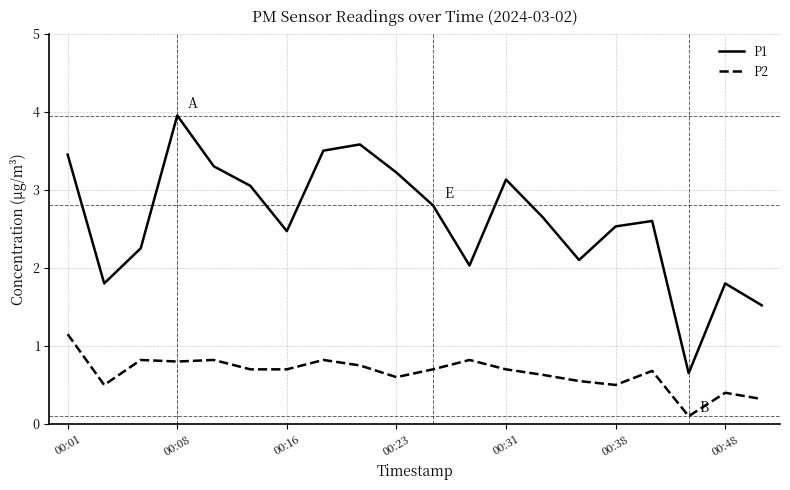

True or false: P2 and P1 cross at least once.

False